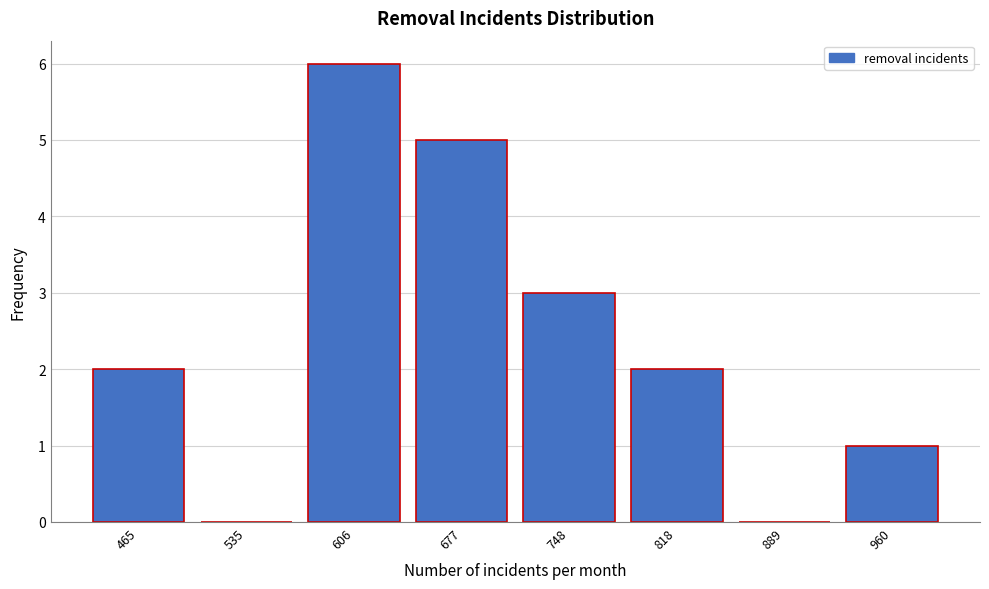

Reading left to right, transcribe all the data shown in this chart.

465=2	535=0	606=6	677=5	748=3	818=2	889=0	960=1